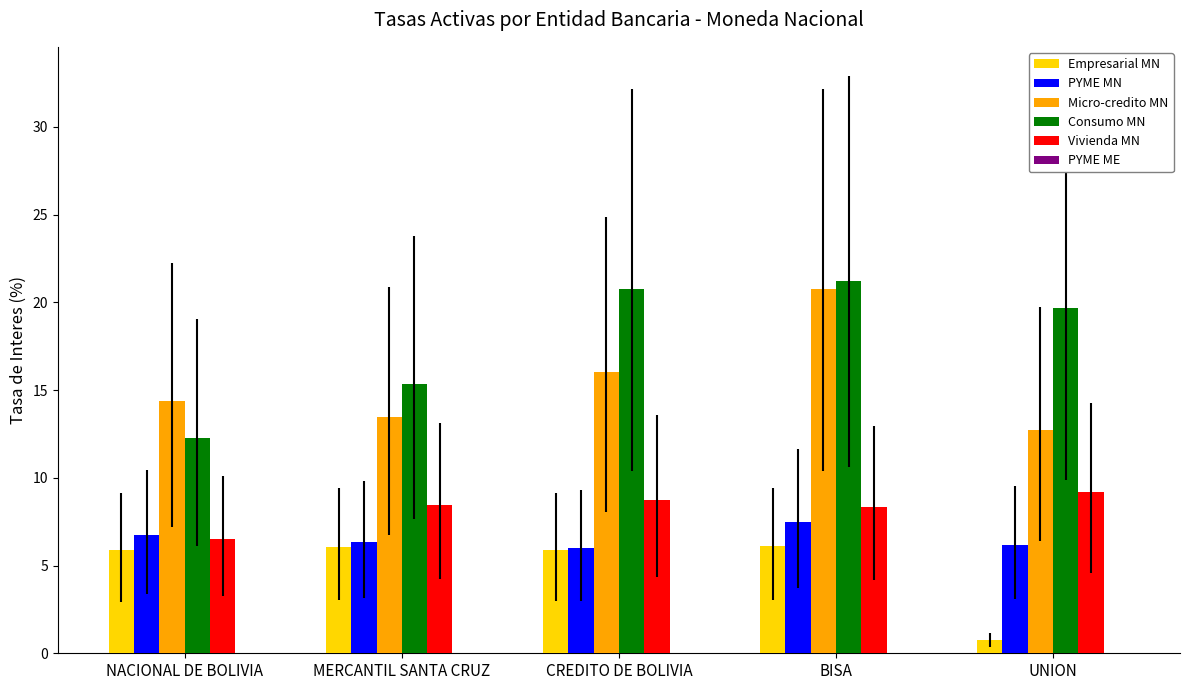

What position from the left is UNION?

5